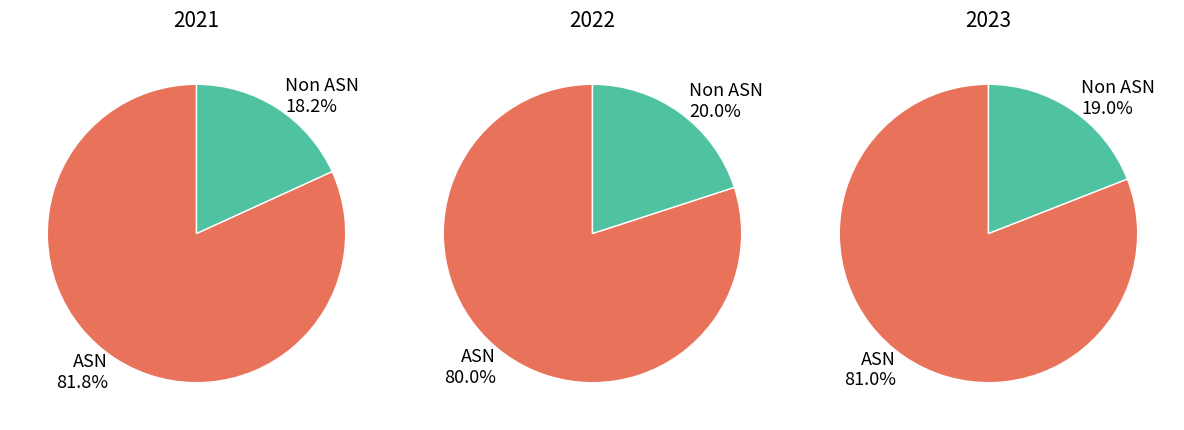

How much of the chart is everything except Non ASN?

81.8%